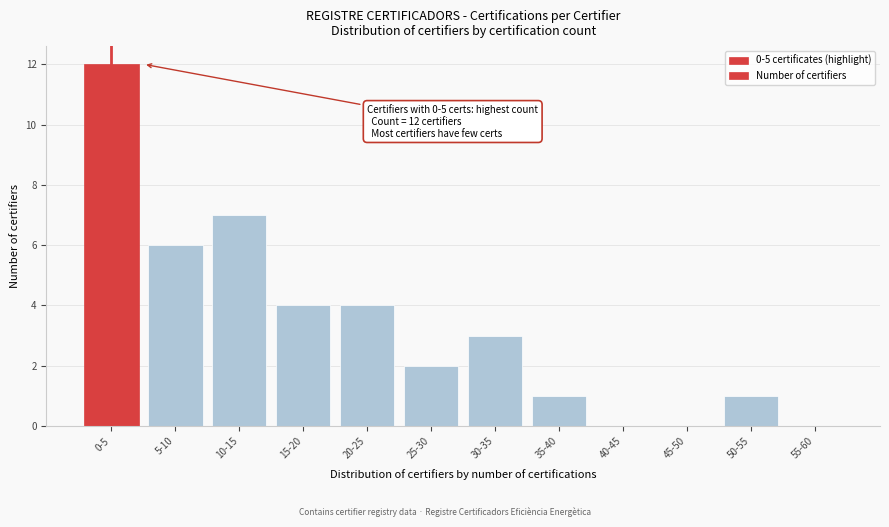

Reading left to right, transcribe all the data shown in this chart.

0-5=12	5-10=6	10-15=7	15-20=4	20-25=4	25-30=2	30-35=3	35-40=1	40-45=0	45-50=0	50-55=1	55-60=0